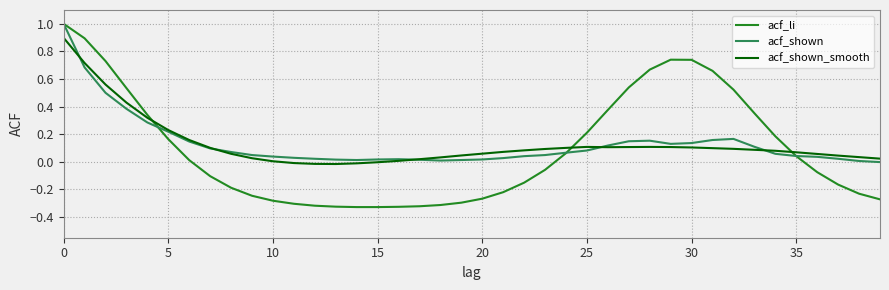

What is the maximum value shown in the chart?

1.0